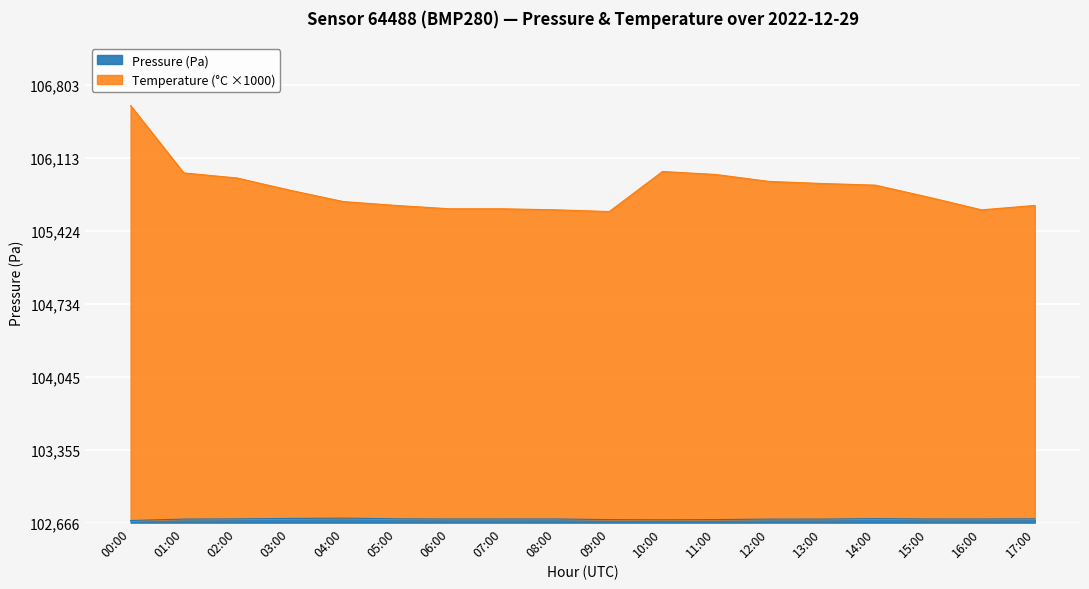

What is the sum of all Pressure (Pa) values?

605.9